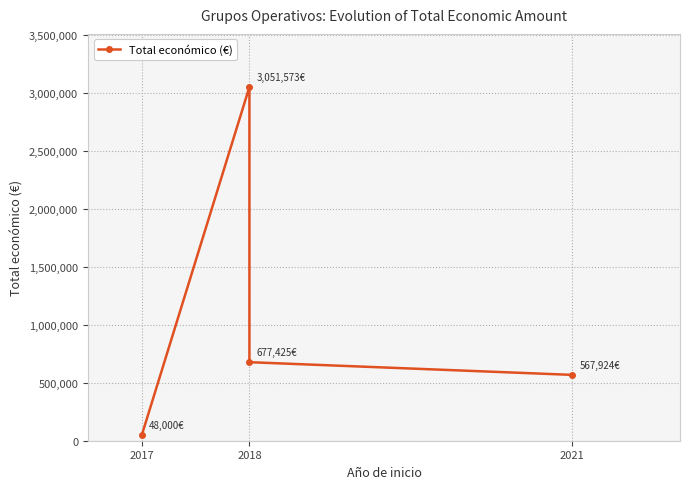

What is the label of the 4th point from the right?

2017